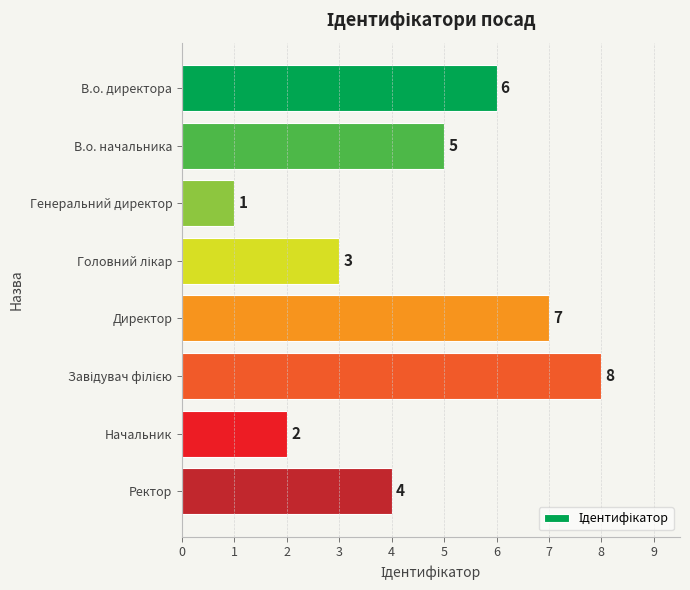

How many distinct data groups are displayed?

1